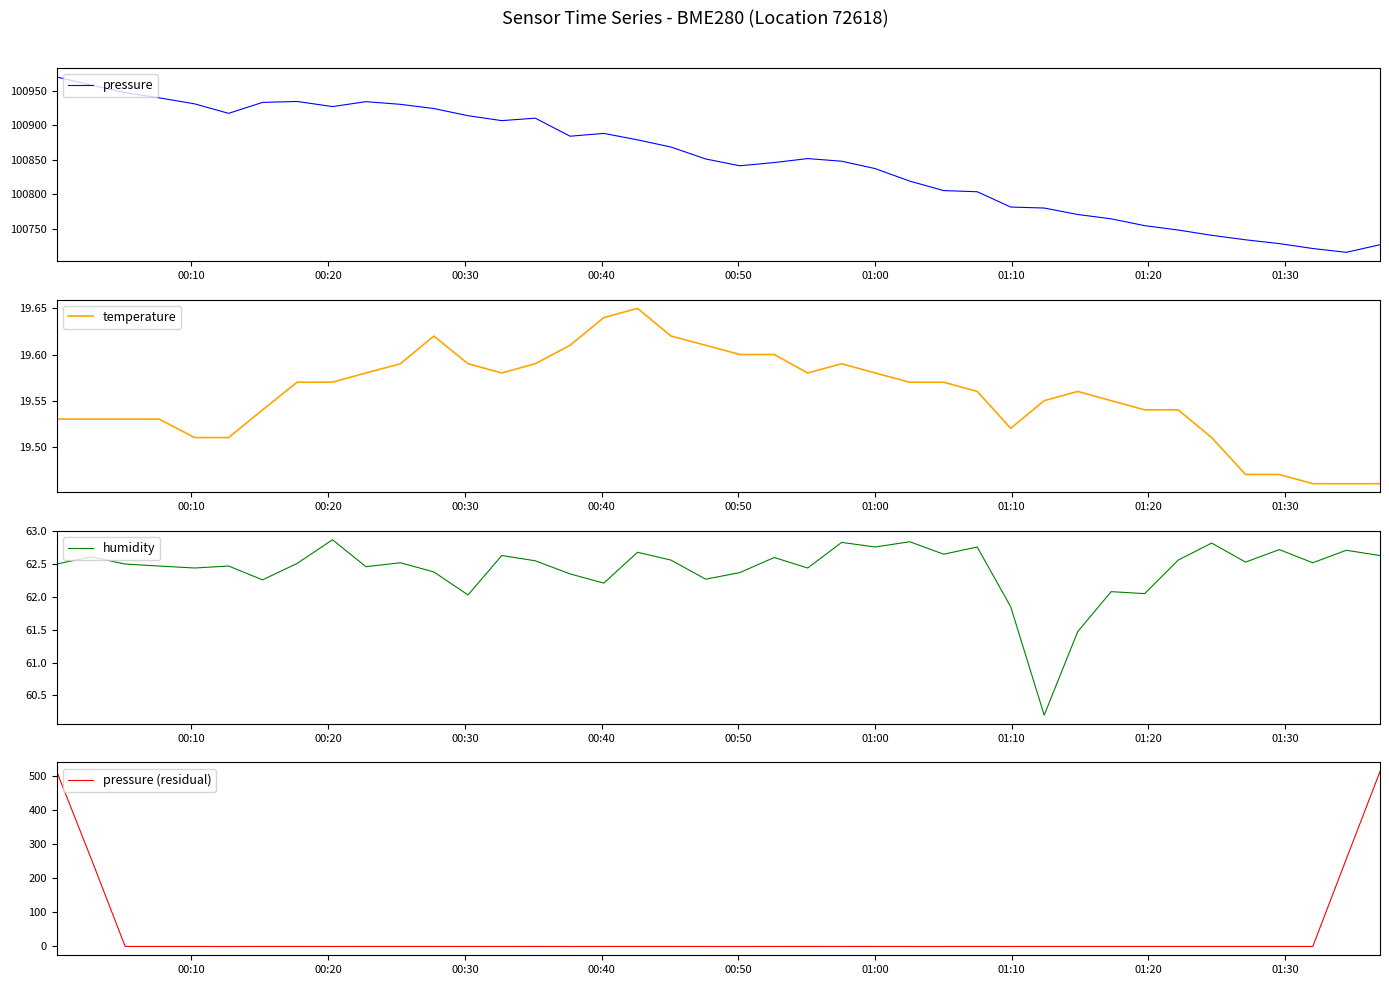

Between which two adjacent categories do temperature and pressure (residual) first intersect?

00:20 and 00:30